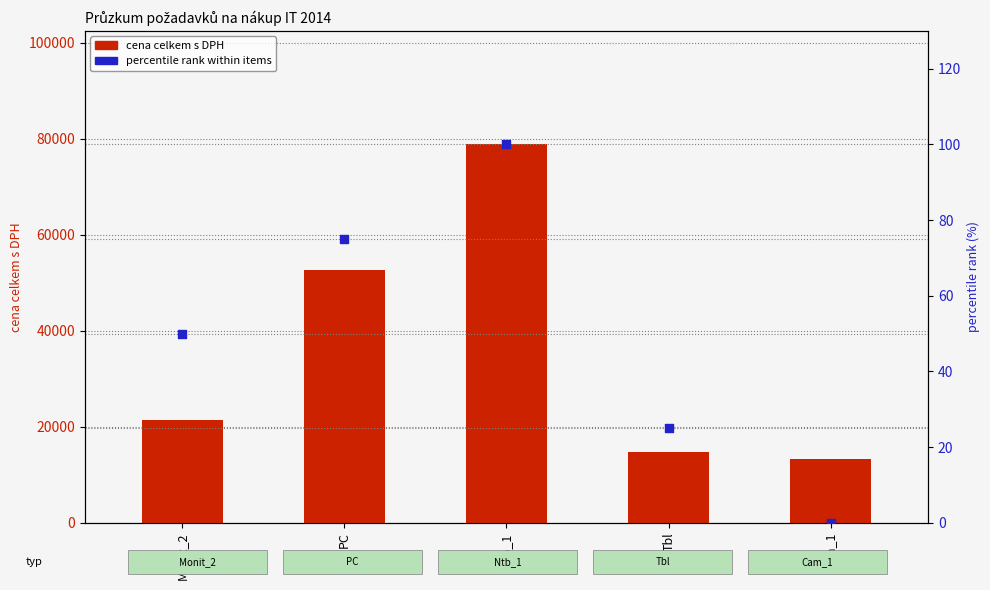

What are all the series names shown in the legend?

cena celkem s DPH, percentile rank within items